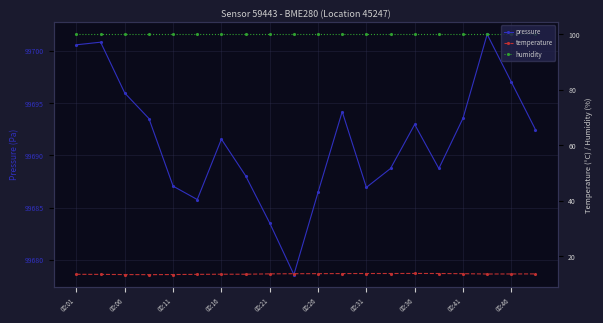

What is the lowest value of the temperature series?

13.4